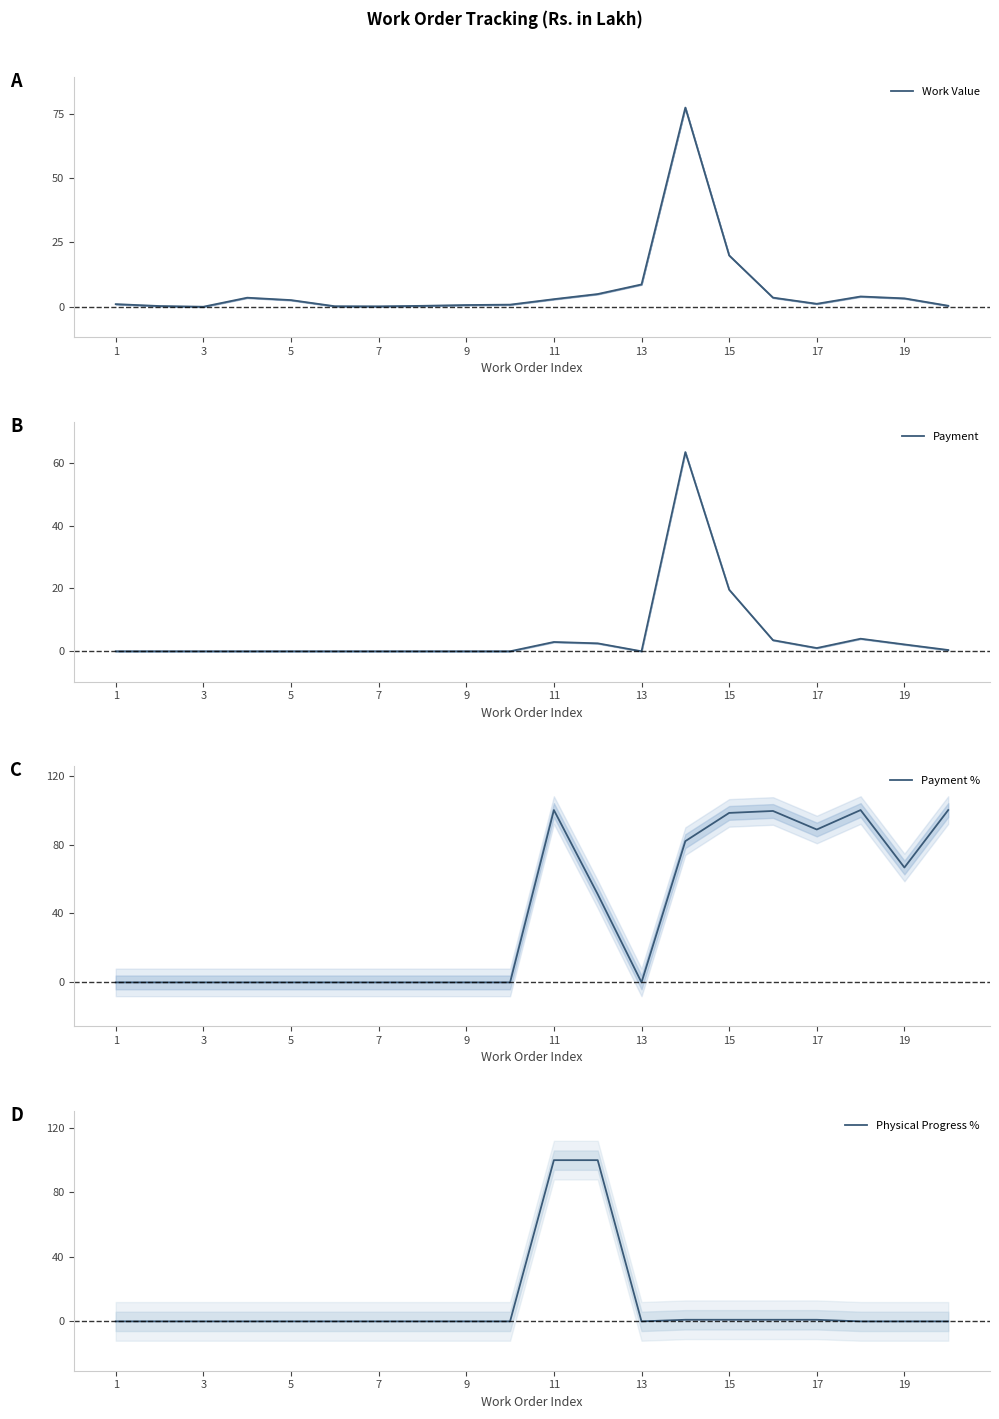

Reading right to left, transcribe all the data shown in this chart.

Work Value: 0.4	3.3	4.0	1.2	3.6	19.9	77.4	8.7	5.0	3.0	0.8	0.7	0.4	0.2	0.2	2.6	3.5	0.0	0.3	1.0
Payment: 0.4	2.2	4.0	1.0	3.5	19.6	63.4	0.0	2.5	3.0	0.0	0.0	0.0	0.0	0.0	0.0	0.0	0.0	0.0	0.0
Payment %: 100.0	66.7	100.0	88.7	99.5	98.3	82.0	0.0	51.1	100.0	0.0	0.0	0.0	0.0	0.0	0.0	0.0	0.0	0.0	0.0
Physical Progress %: 0.0	0.0	0.0	1.0	1.0	1.0	1.0	0.0	100.0	100.0	0.0	0.0	0.0	0.0	0.0	0.0	0.0	0.0	0.0	0.0